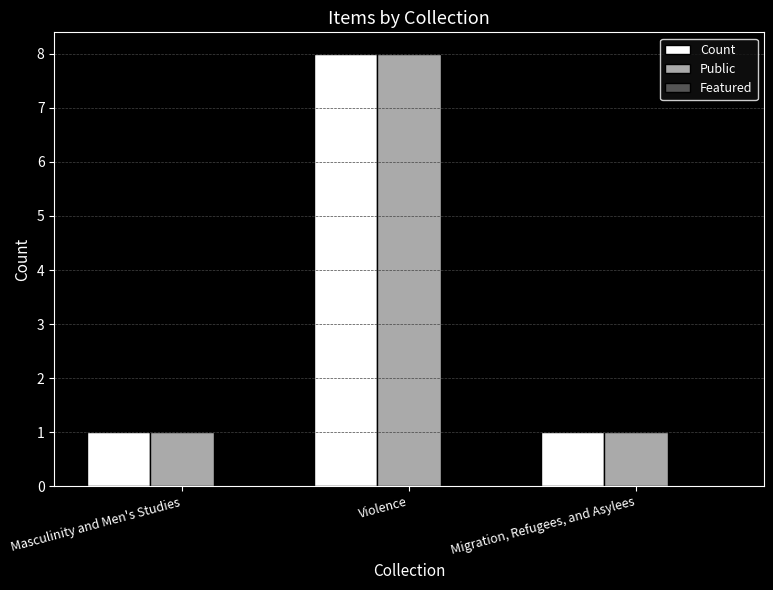

At which category is the sum across all series the highest?

Violence